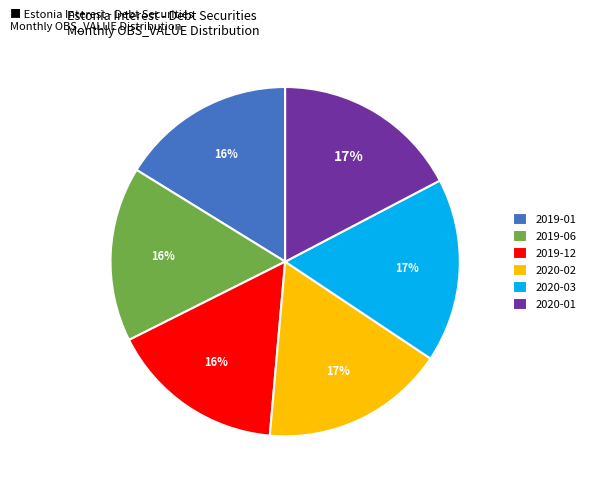

Is there any slice that represents more than half of the pie?

No